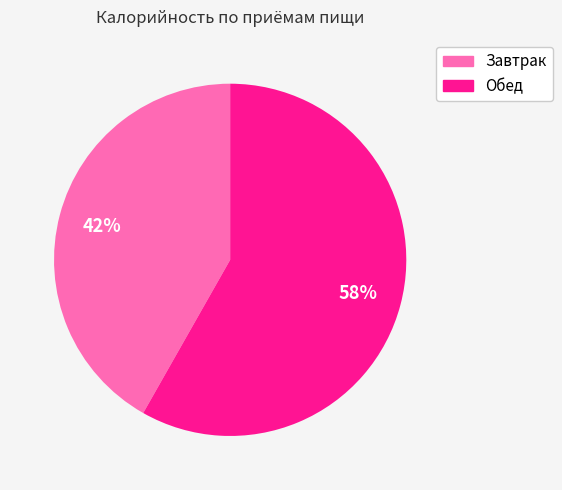

Combined, do Завтрак and Обед account for over 50%?

Yes